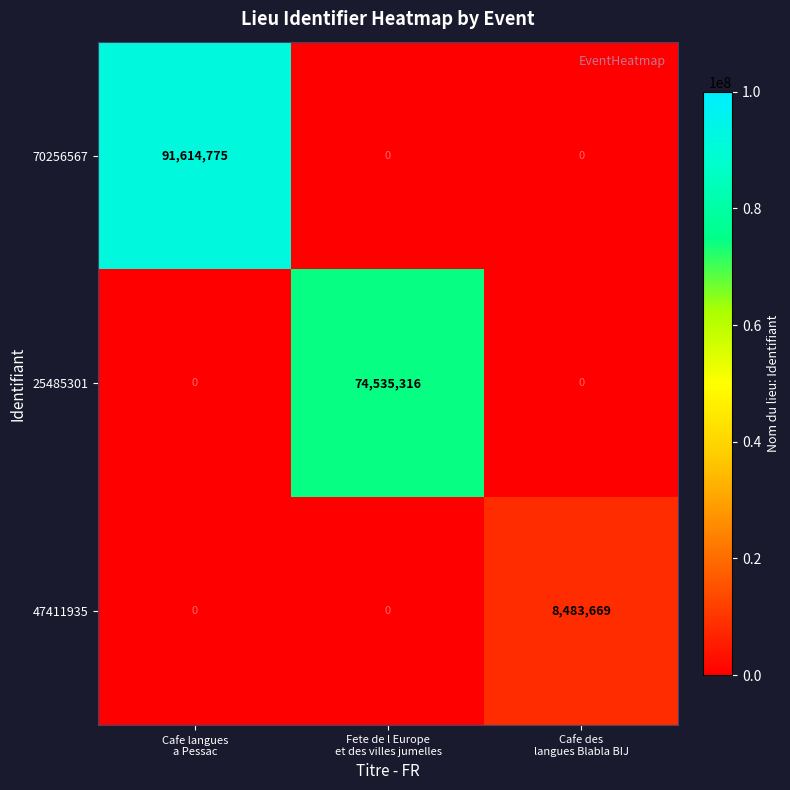

List the series in order of their overall mean, lowest first.

47411935, 25485301, 70256567